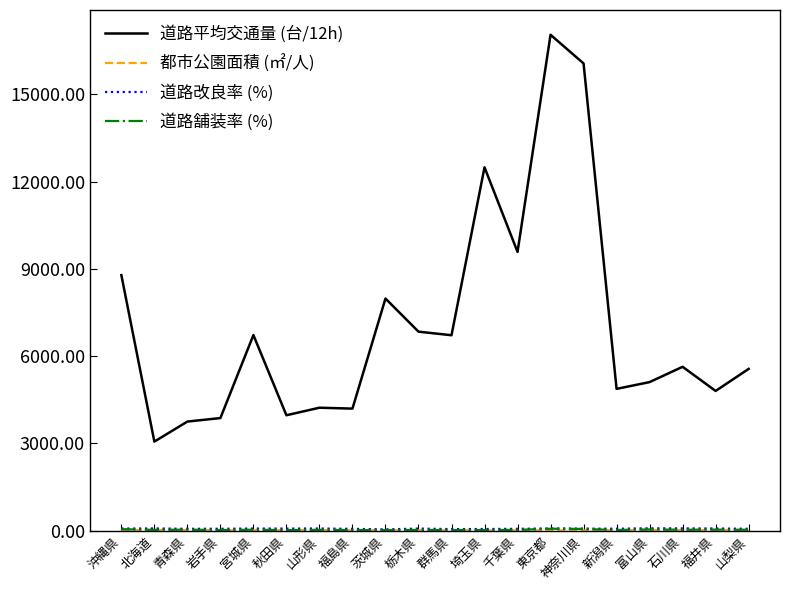

The 道路平均交通量 (台/12h) series shows 7979.0 at 茨城県. True or false?

True